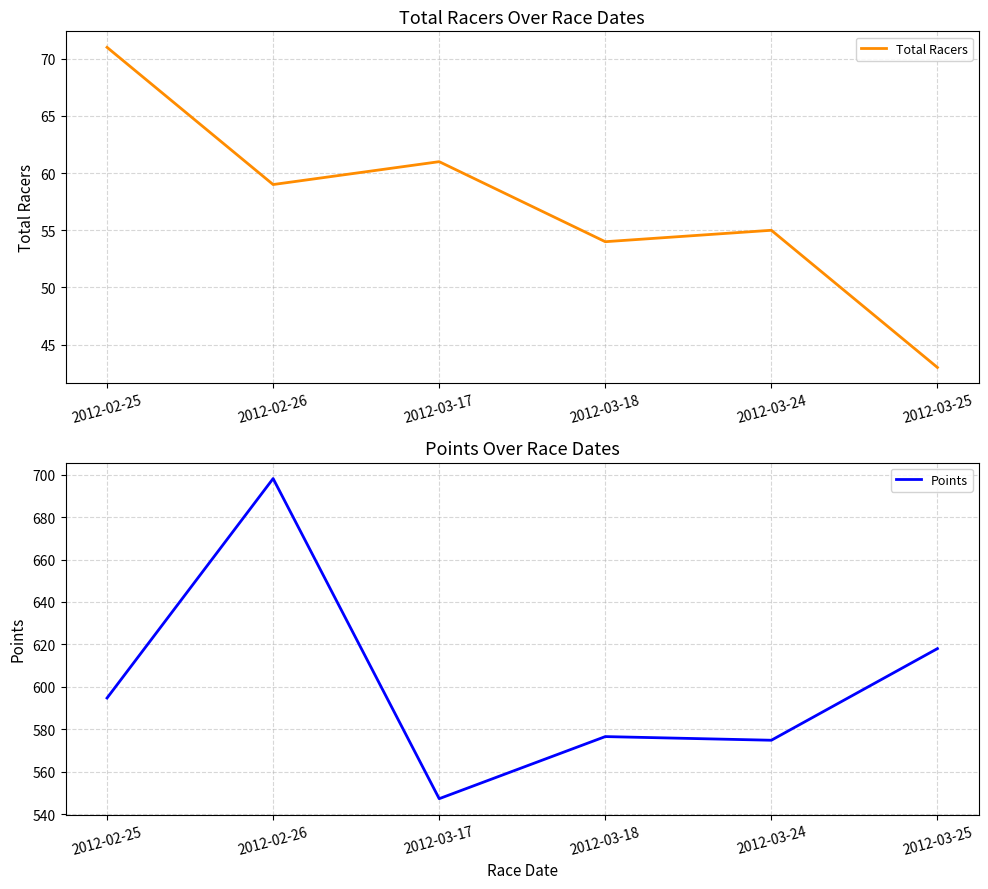

The value of Points at 2012-02-26 is 698.2. True or false?

True